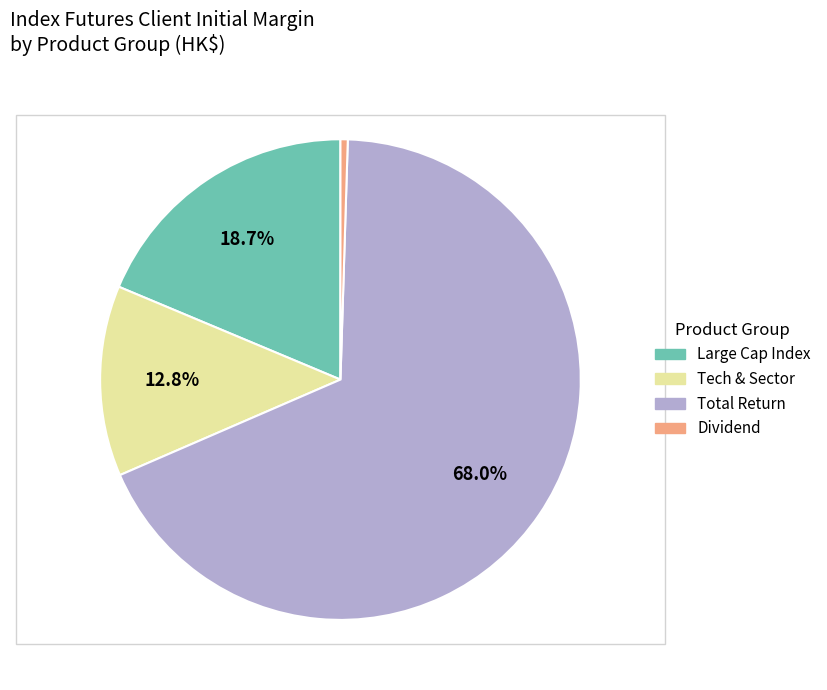

How many segments does this pie chart have?

4